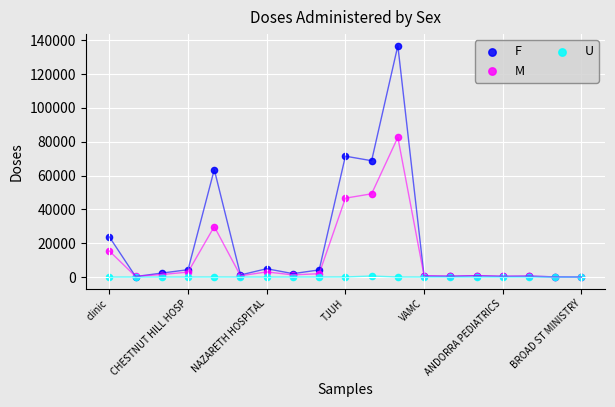

What are all the series names shown in the legend?

F, M, U